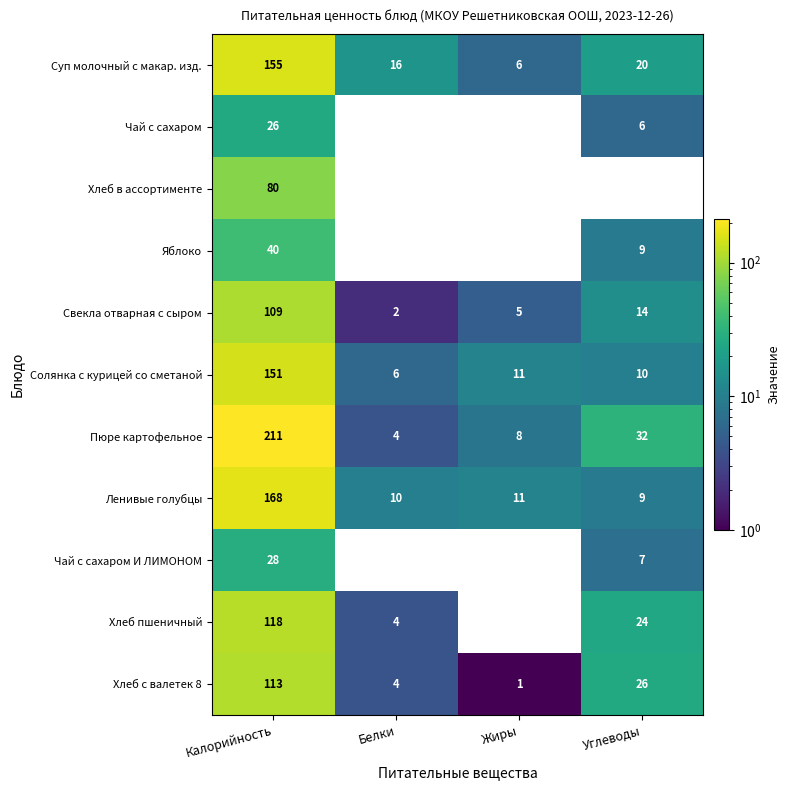

The value of Свекла отварная с сыром at Калорийность is 57. True or false?

False